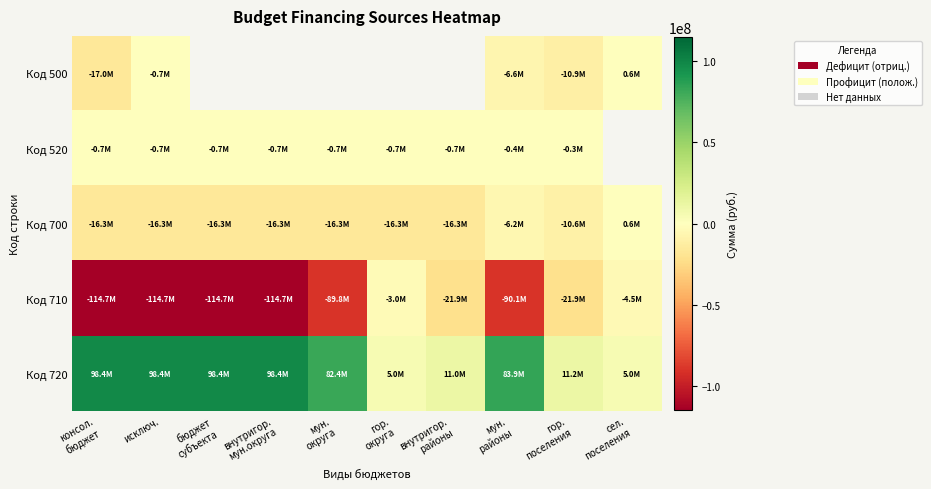

What is the approximate value of Код 710 at бюджет субъекта?

-114677477.5